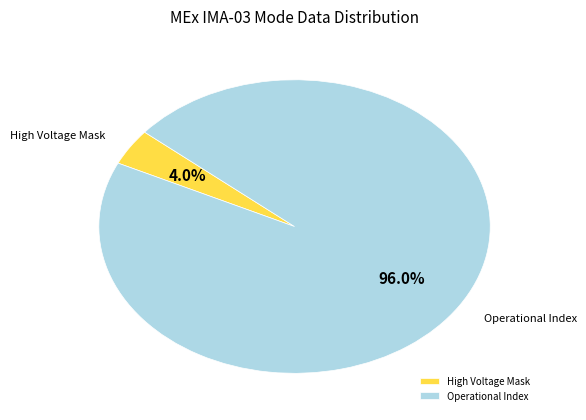

Count the number of slices in the pie.

2